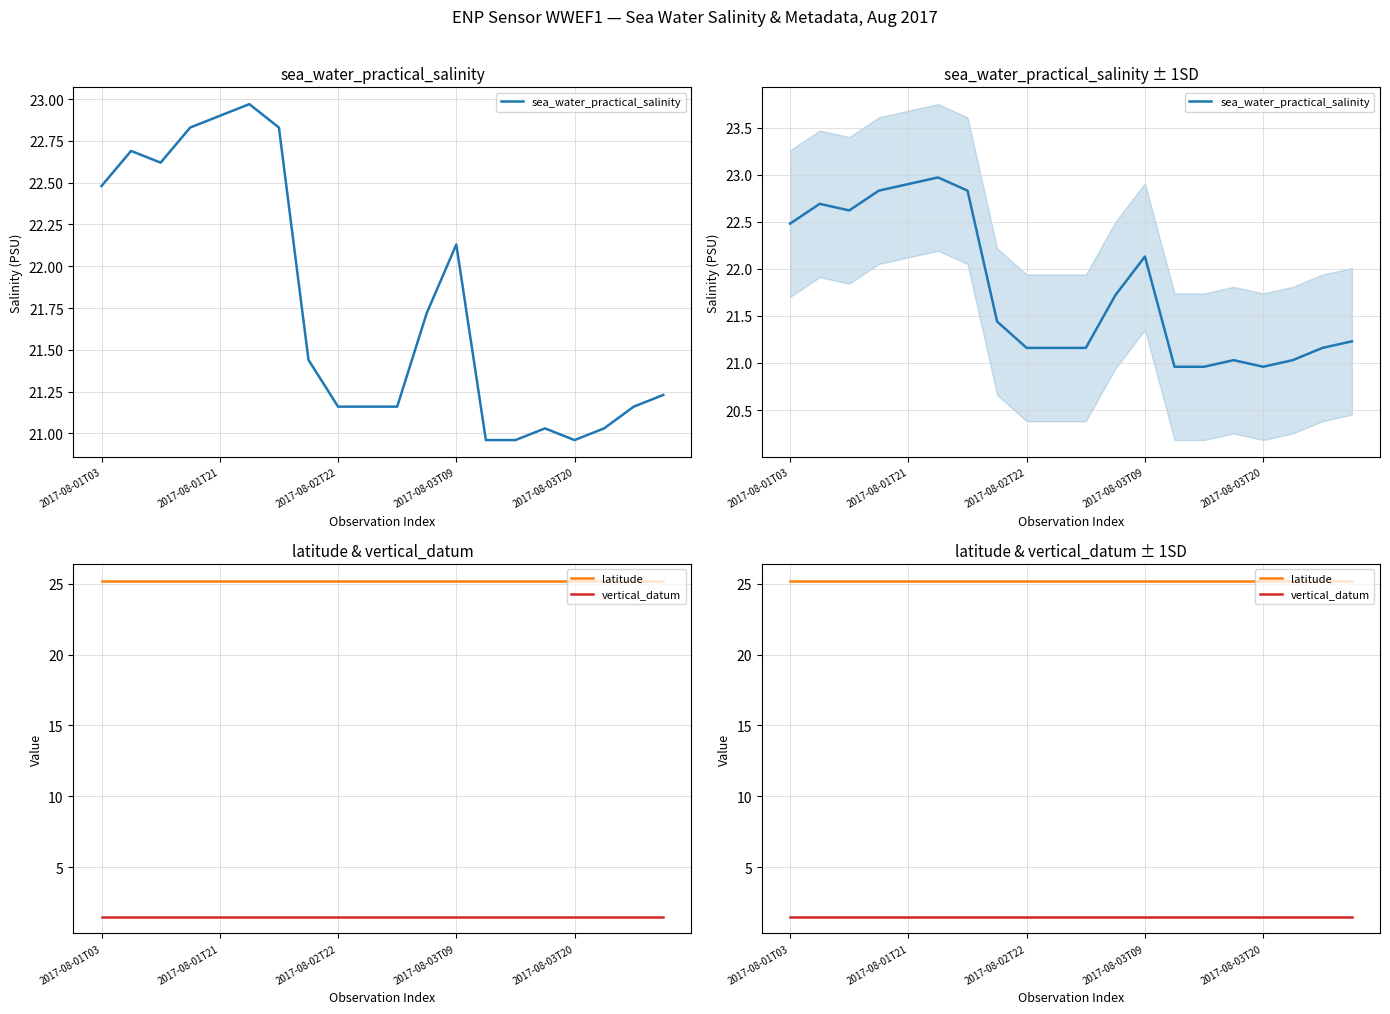

The value of vertical_datum at 17 is 0.8. True or false?

False